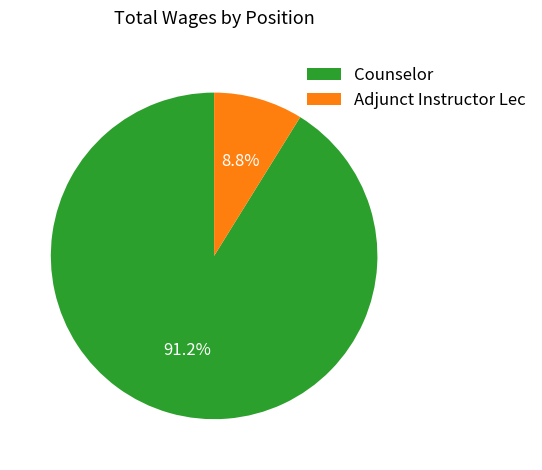

True or false: Counselor accounts for 99% of the total.

False